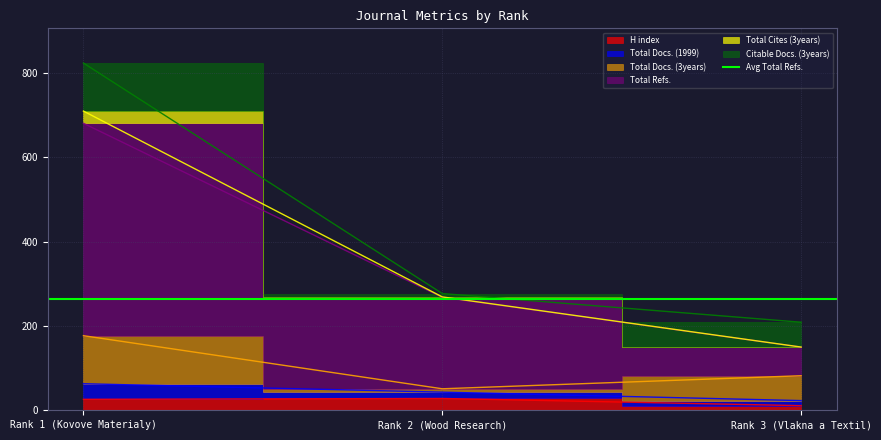

What is the greatest value displayed?

824